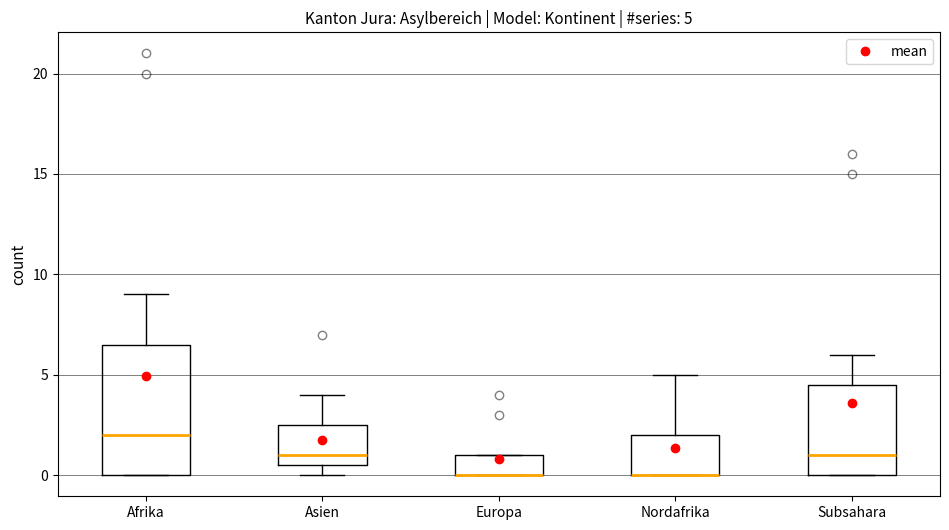

Which box is the tallest, from its lower edge to its upper edge?

Afrika